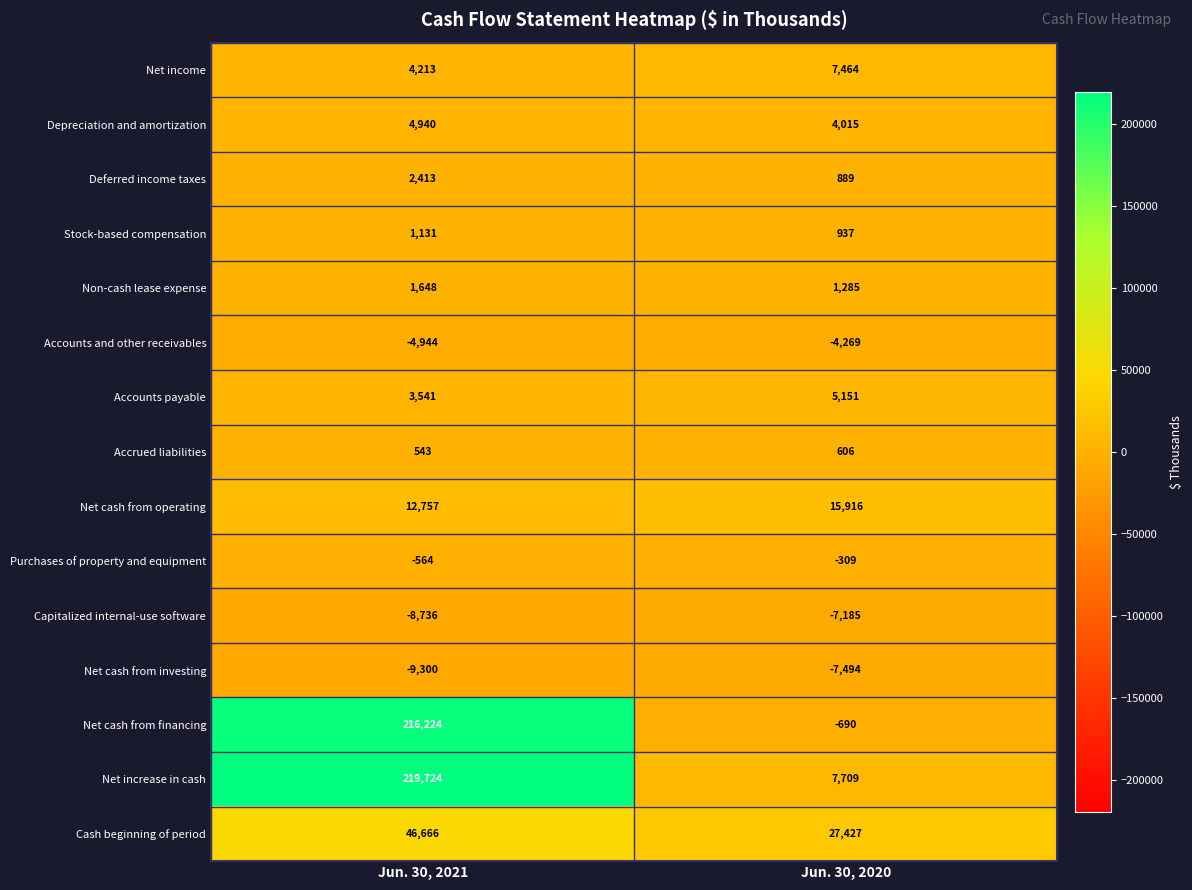

Reading left to right, extract all data points from this chart.

Net income: Jun. 30, 2021=4213	Jun. 30, 2020=7464
Depreciation and amortization: Jun. 30, 2021=4940	Jun. 30, 2020=4015
Deferred income taxes: Jun. 30, 2021=2413	Jun. 30, 2020=889
Stock-based compensation: Jun. 30, 2021=1131	Jun. 30, 2020=937
Non-cash lease expense: Jun. 30, 2021=1648	Jun. 30, 2020=1285
Accounts and other receivables: Jun. 30, 2021=-4944	Jun. 30, 2020=-4269
Accounts payable: Jun. 30, 2021=3541	Jun. 30, 2020=5151
Accrued liabilities: Jun. 30, 2021=543	Jun. 30, 2020=606
Net cash from operating: Jun. 30, 2021=12757	Jun. 30, 2020=15916
Purchases of property and equipment: Jun. 30, 2021=-564	Jun. 30, 2020=-309
Capitalized internal-use software: Jun. 30, 2021=-8736	Jun. 30, 2020=-7185
Net cash from investing: Jun. 30, 2021=-9300	Jun. 30, 2020=-7494
Net cash from financing: Jun. 30, 2021=216224	Jun. 30, 2020=-690
Net increase in cash: Jun. 30, 2021=219724	Jun. 30, 2020=7709
Cash beginning of period: Jun. 30, 2021=46666	Jun. 30, 2020=27427